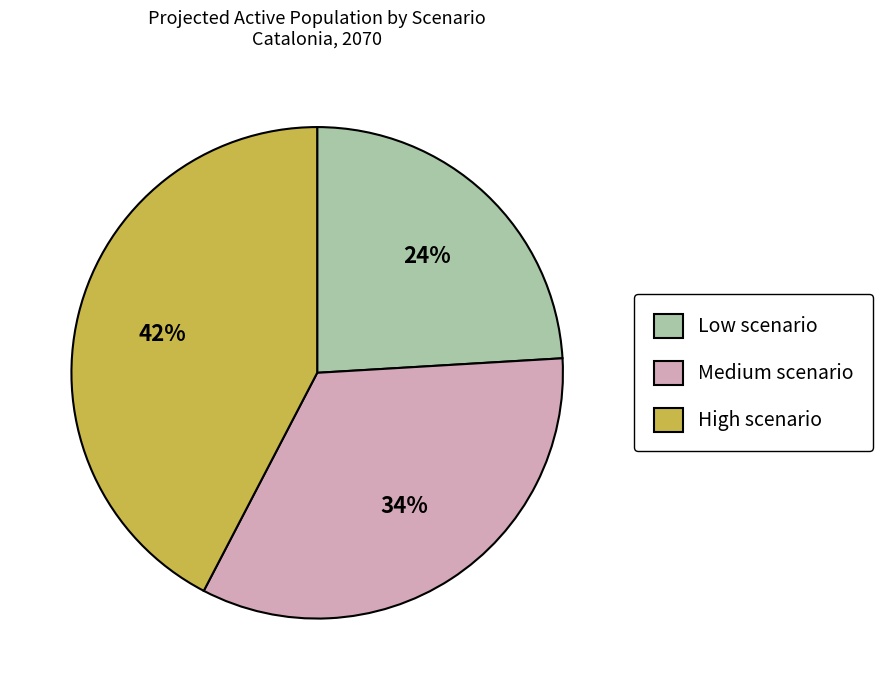

Is the sum of High scenario and Low scenario greater than half?

Yes